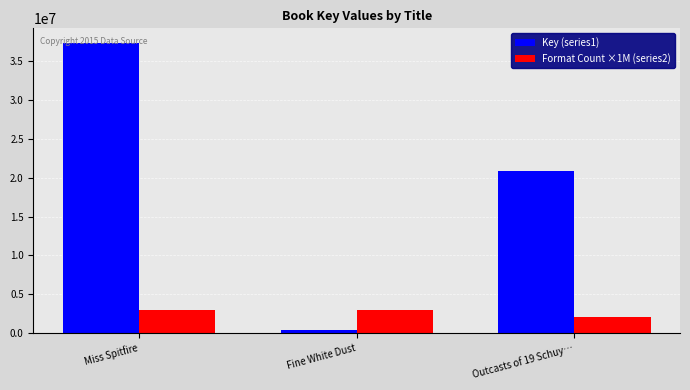

Reading left to right, extract all data points from this chart.

Key (series1): 37397167	317503	20894568
Format Count ×1M (series2): 3000000	3000000	2000000